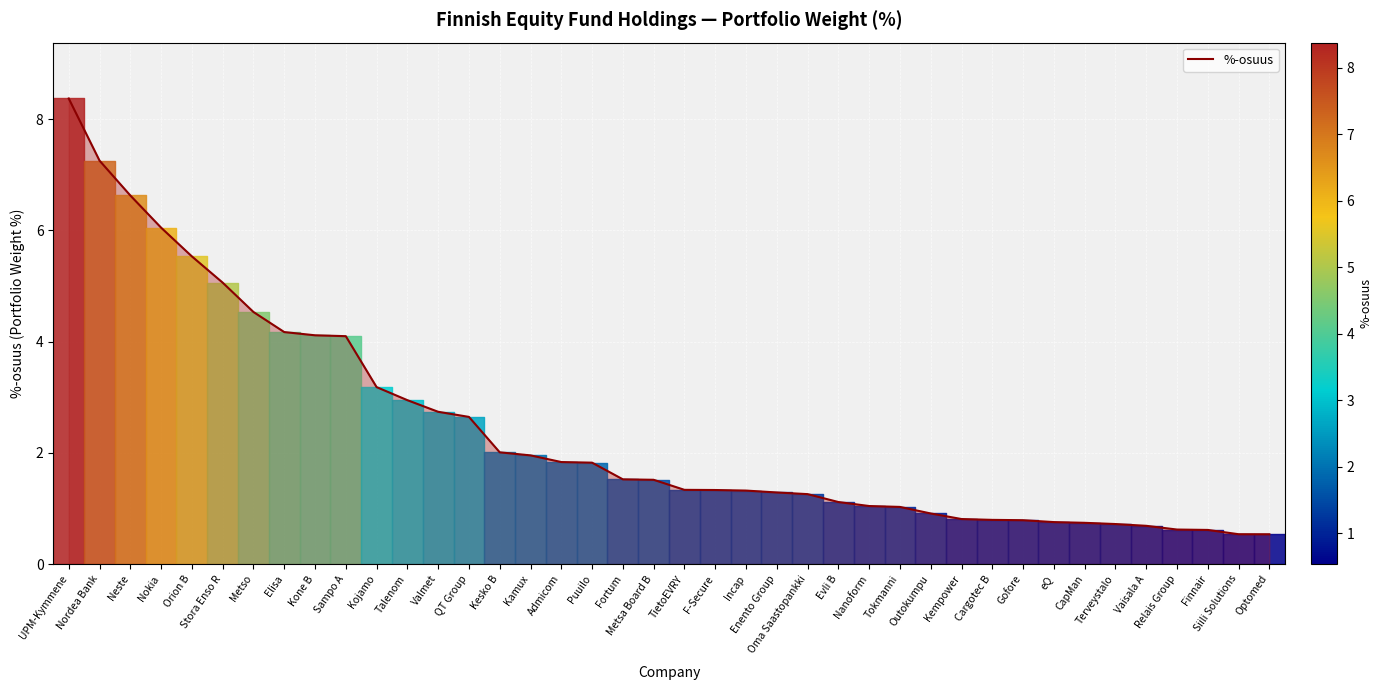

What is the change in value from Orion B to CapMan?

-4.8